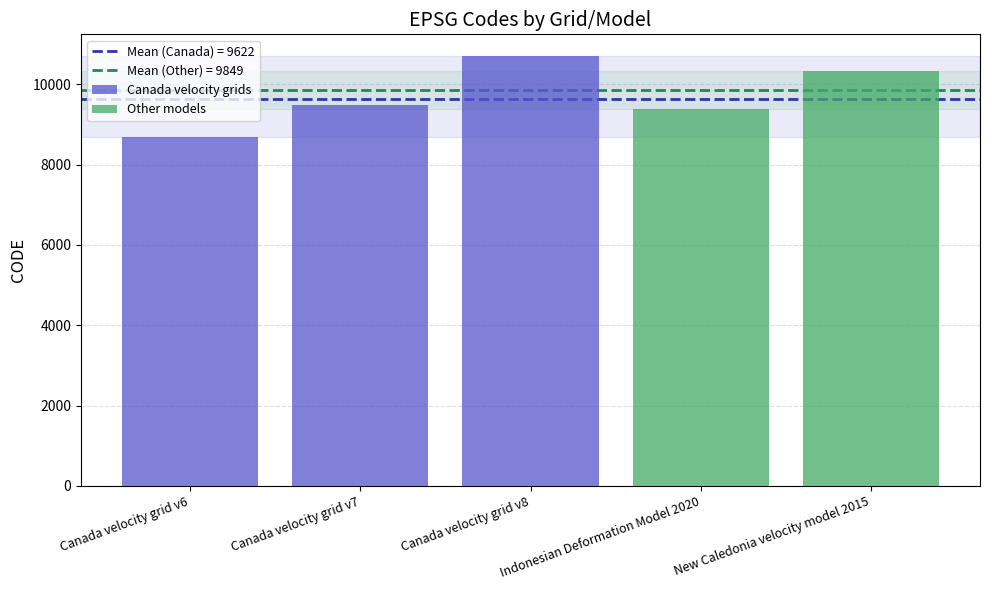

The value at February 19, 2025 is 5087. True or false?

False